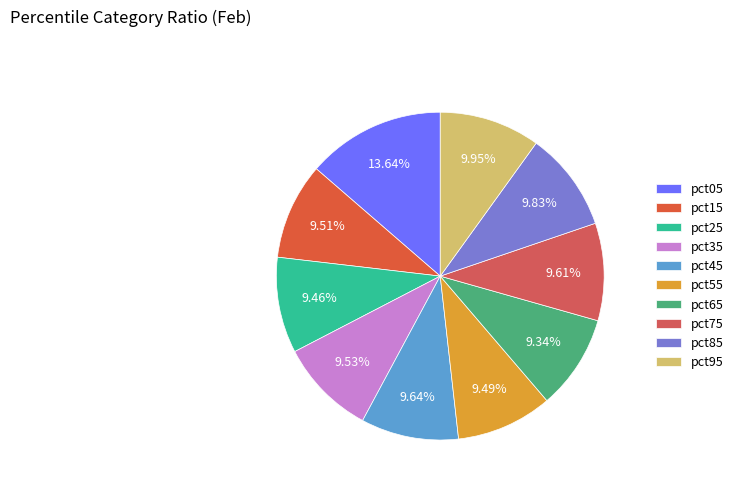

Is it true that pct25 is 9% of the pie?

True